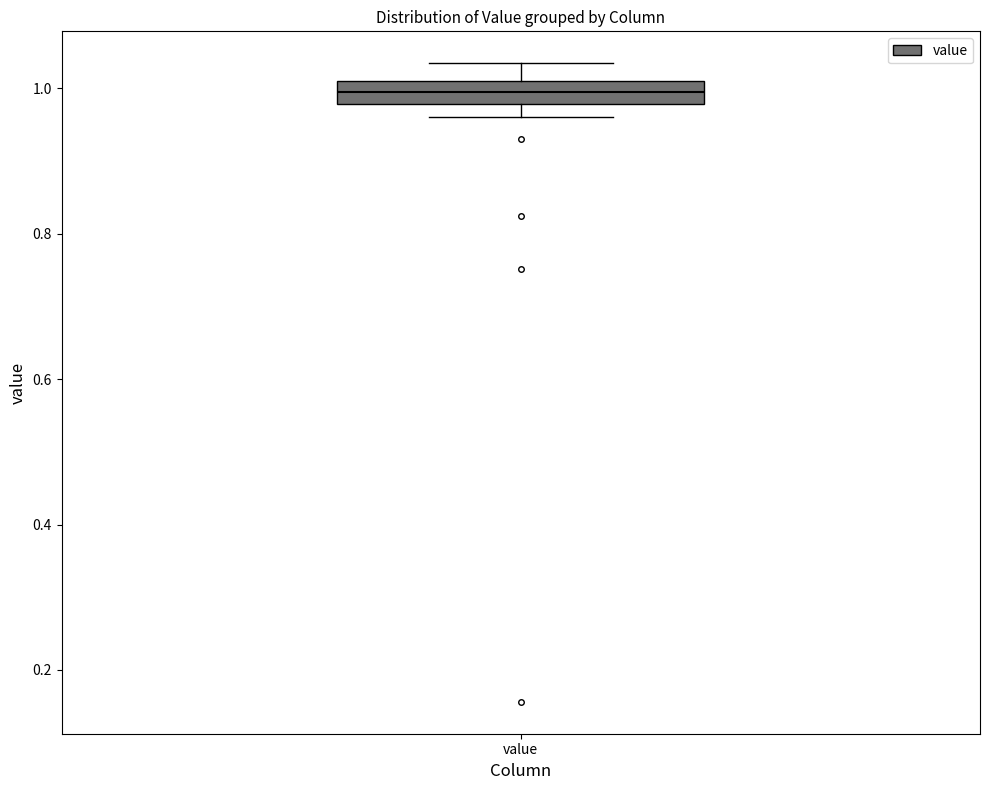

Read this box plot against the y-axis: the position of the median line, the range covered by the box, and the ends of both whiskers. The values are not printed on the chart, so give them approximately, as read against the axis.

median 1.00 (inside the box), box 0.98 to 1.00, whiskers 0.96 to 1.04